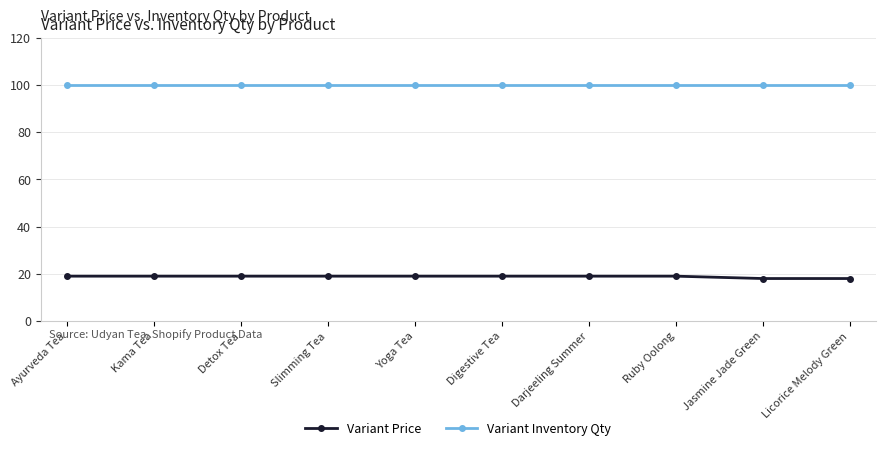

What is the minimum value for Variant Inventory Qty?

100